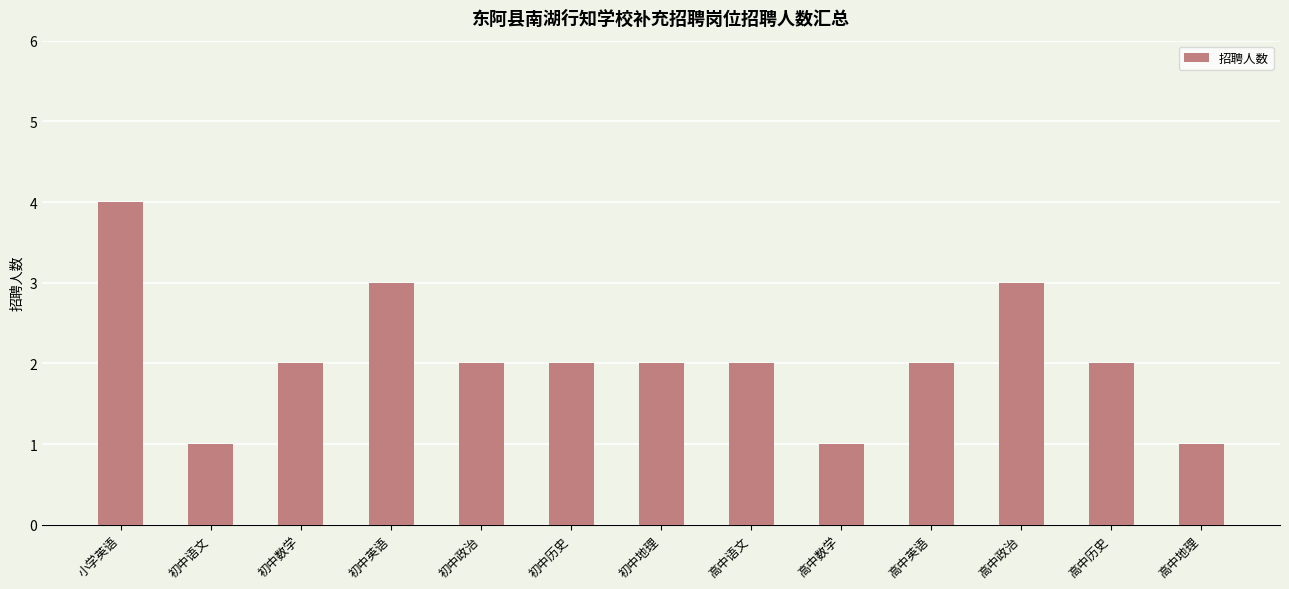

What position from the left is 高中英语?

10